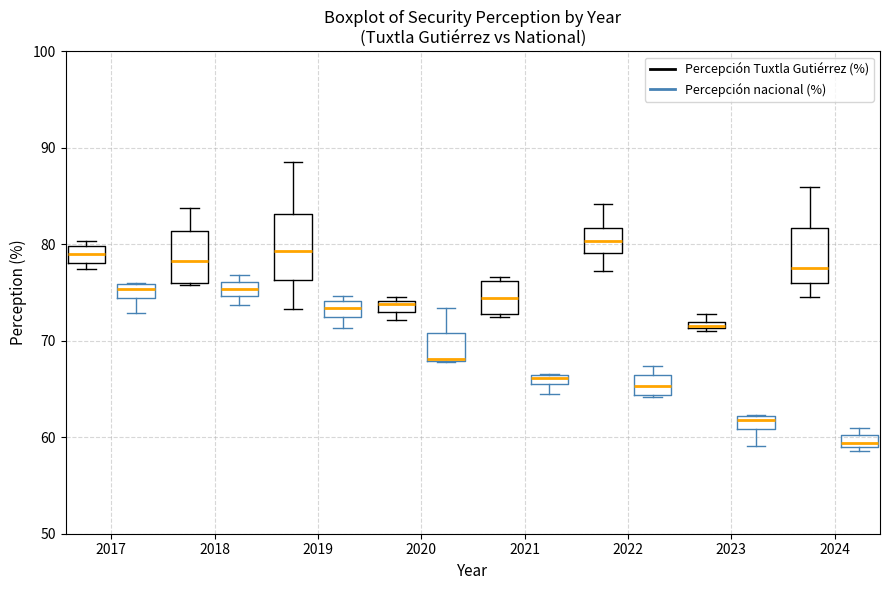

Where does the median line of the box for 2017 (Percepción Tuxtla Gutiérrez (%)) sit on the y-axis? The values are not printed on the chart, so give them approximately, as read against the axis.

79